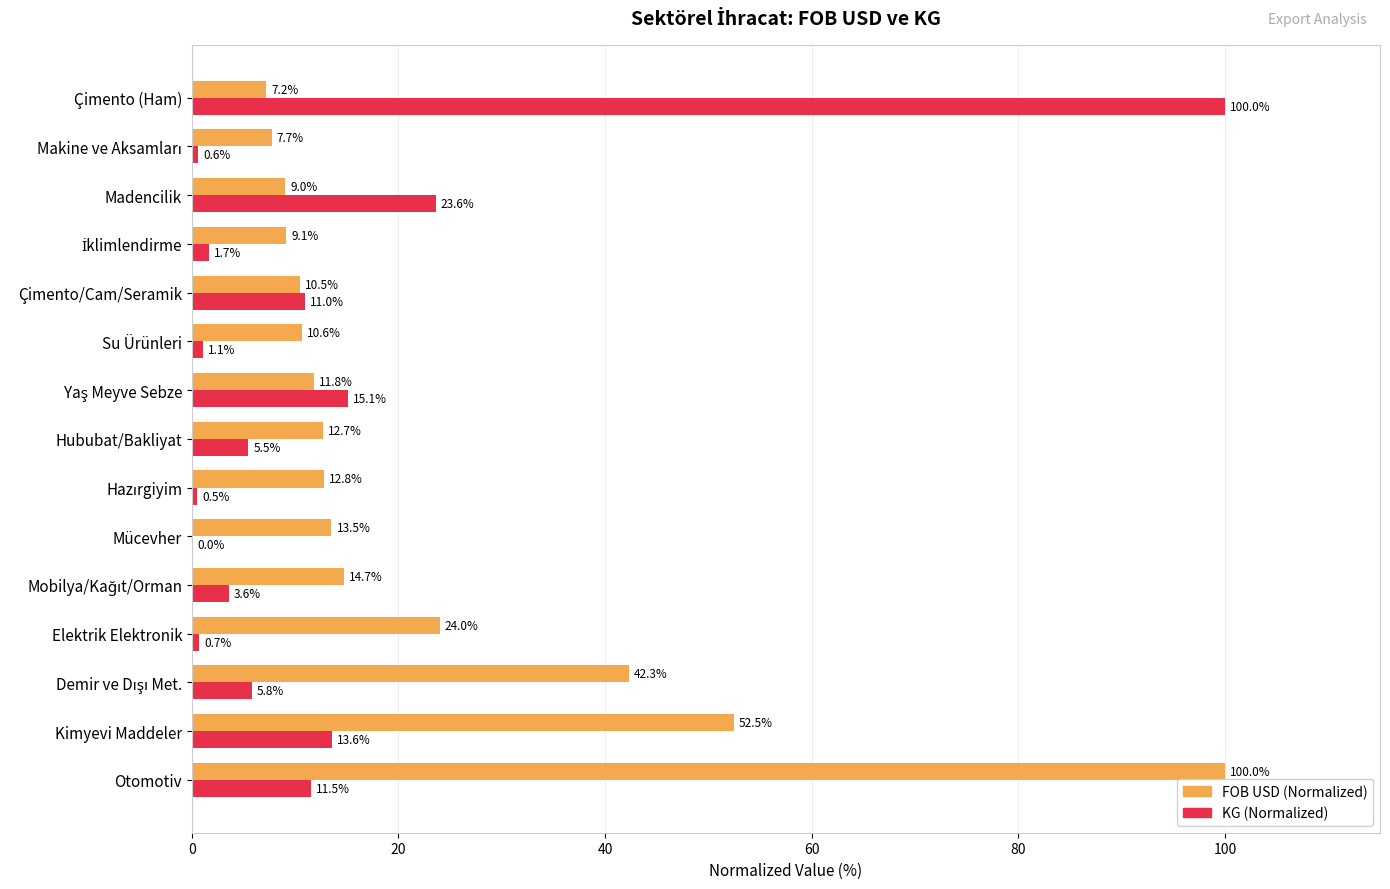

Count the number of categories in the chart.

15